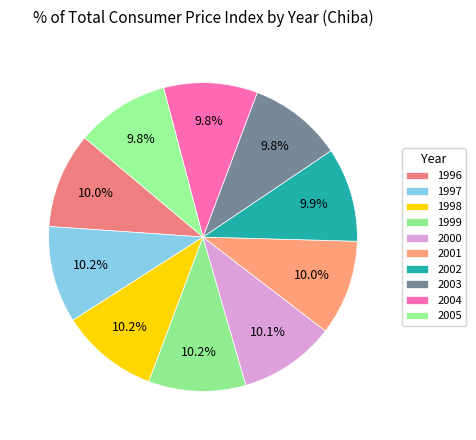

How many slices are in this pie chart?

10